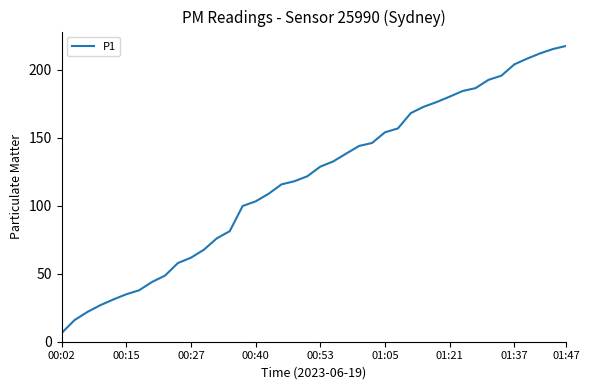

How many distinct data groups are displayed?

1